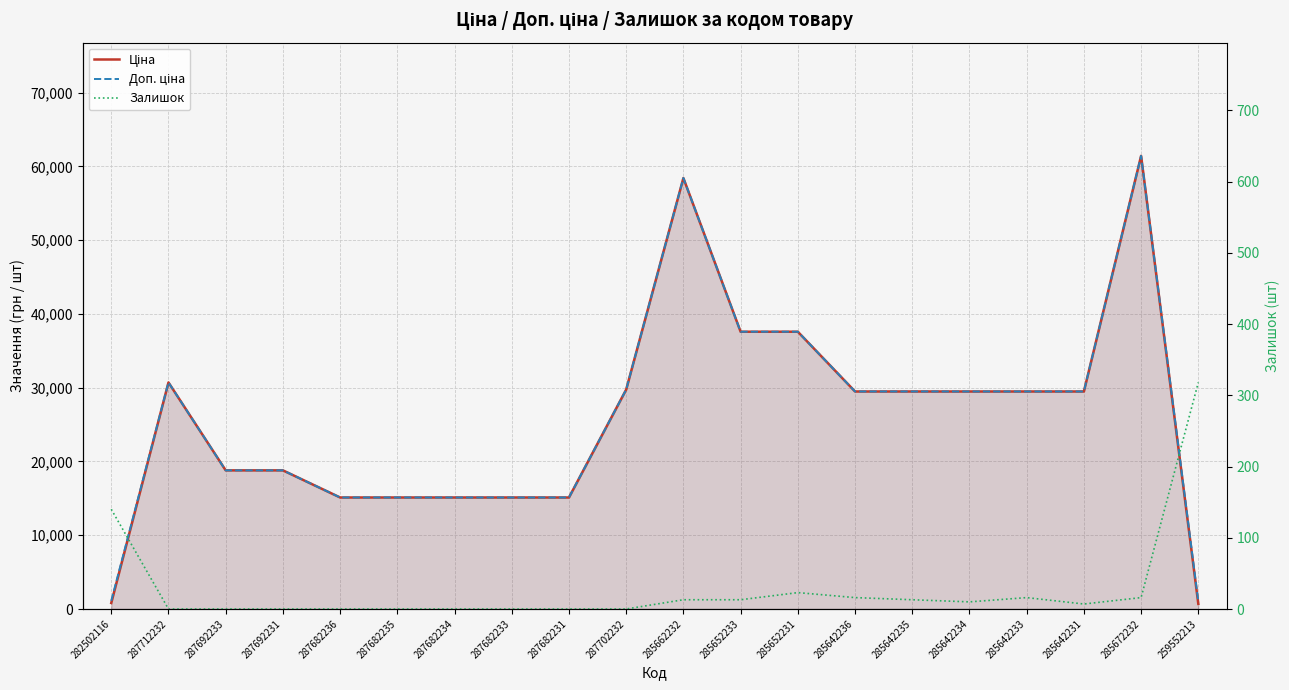

How many lines are shown in the chart?

3